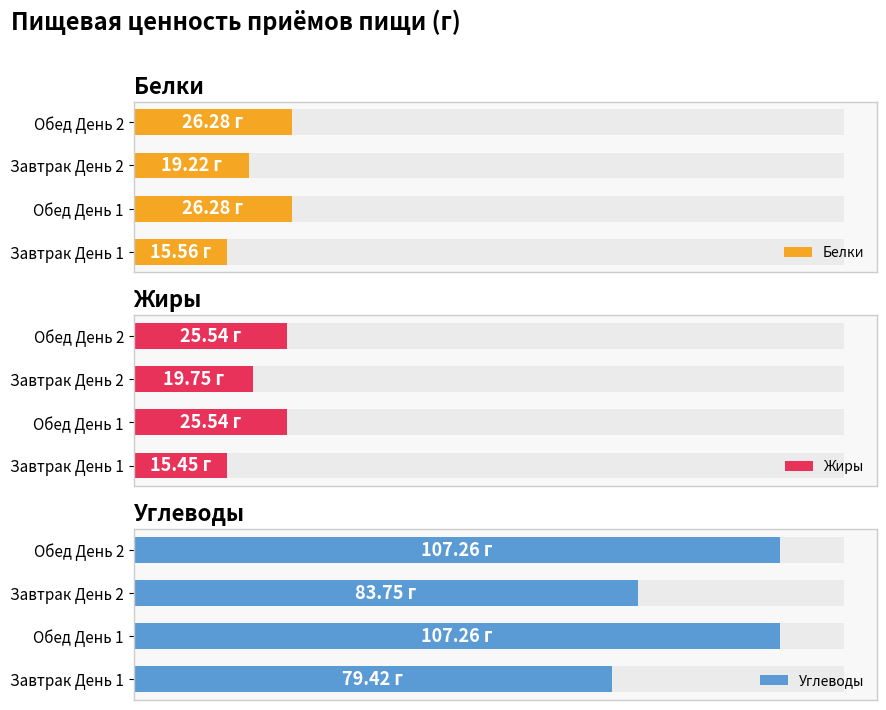

How many values in the Белки series are below 26?

2